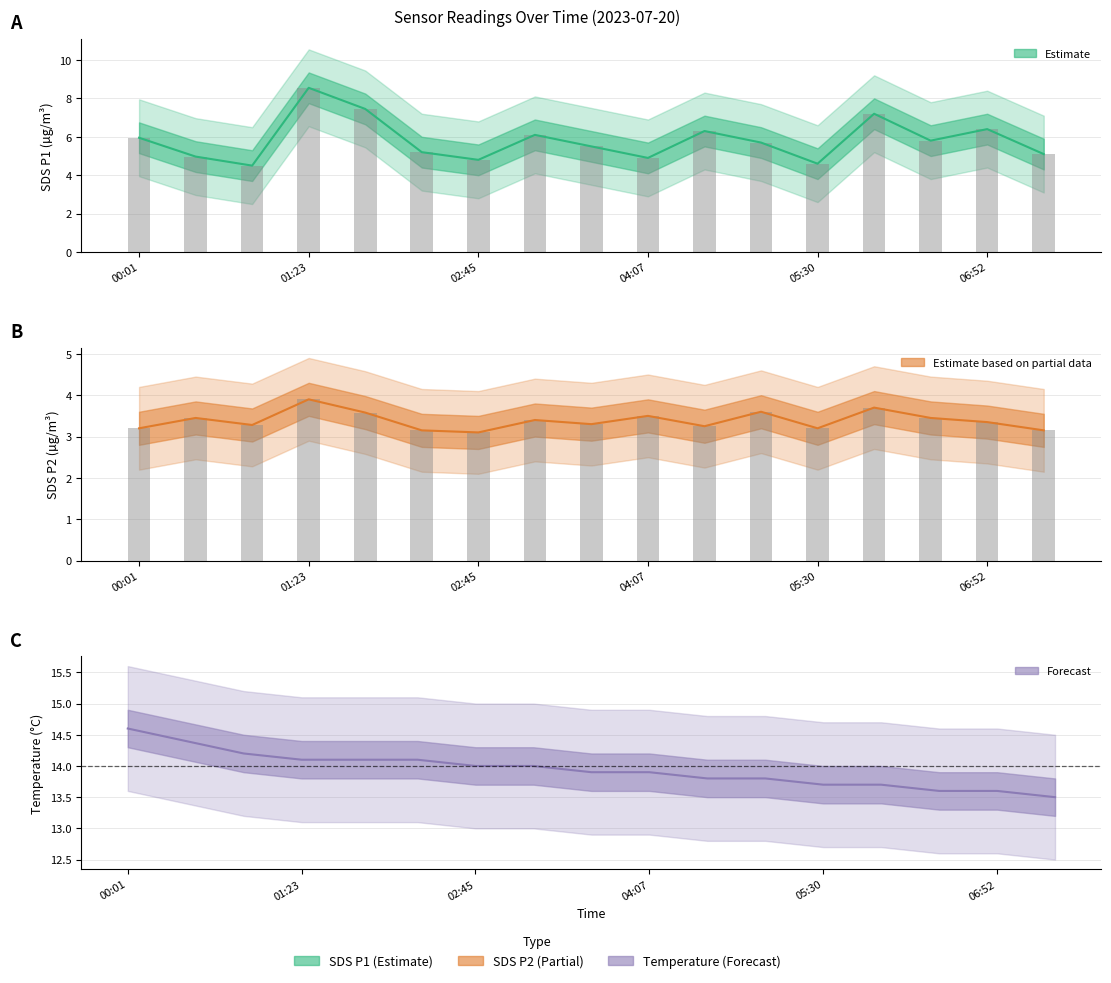

Reading right to left, transcribe all the data shown in this chart.

SDS_P1: 5.1	6.4	5.8	7.2	4.6	5.7	6.3	4.9	5.5	6.1	4.8	5.2	7.5	8.6	4.5	5.0	6.0
SDS_P2: 3.1	3.4	3.5	3.7	3.2	3.6	3.2	3.5	3.3	3.4	3.1	3.1	3.6	3.9	3.3	3.5	3.2
Temp: 13.5	13.6	13.6	13.7	13.7	13.8	13.8	13.9	13.9	14.0	14.0	14.1	14.1	14.1	14.2	14.4	14.6